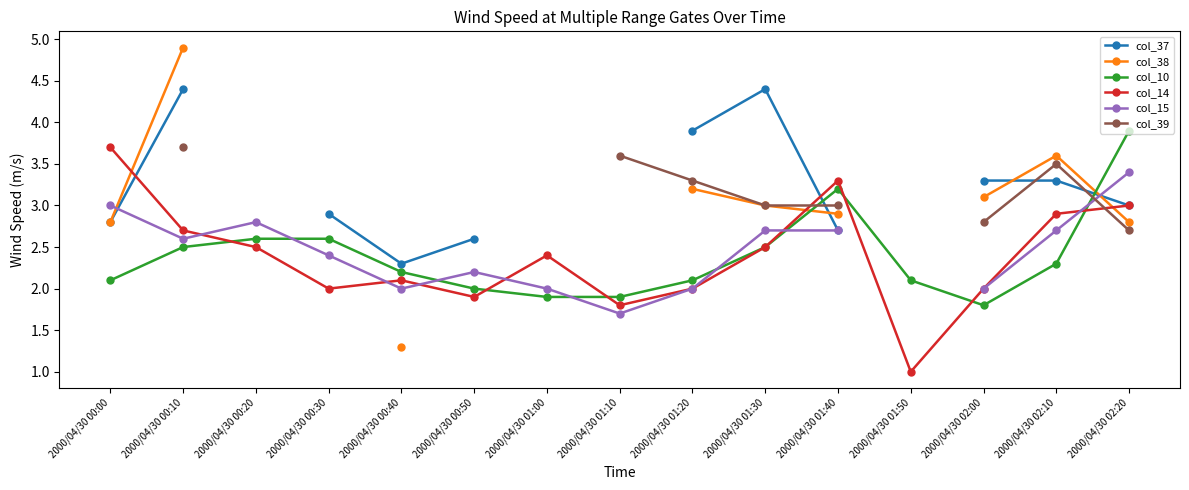

How many values in the col_15 series are below 2?

1